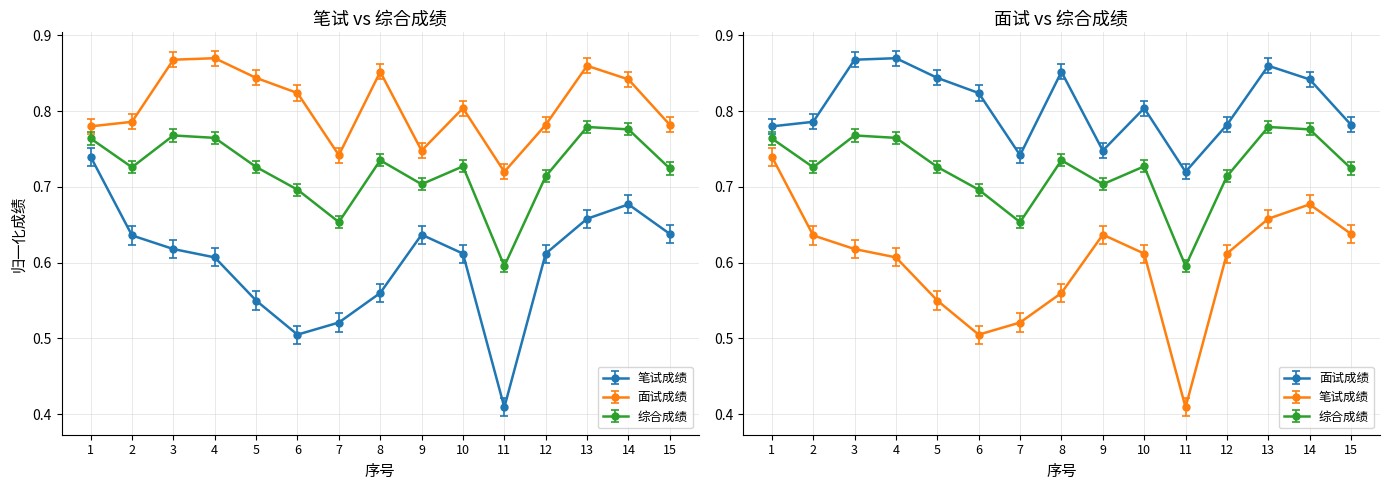

In 笔试成绩, how many points are higher than both neighbors (excluding endpoints)?

2